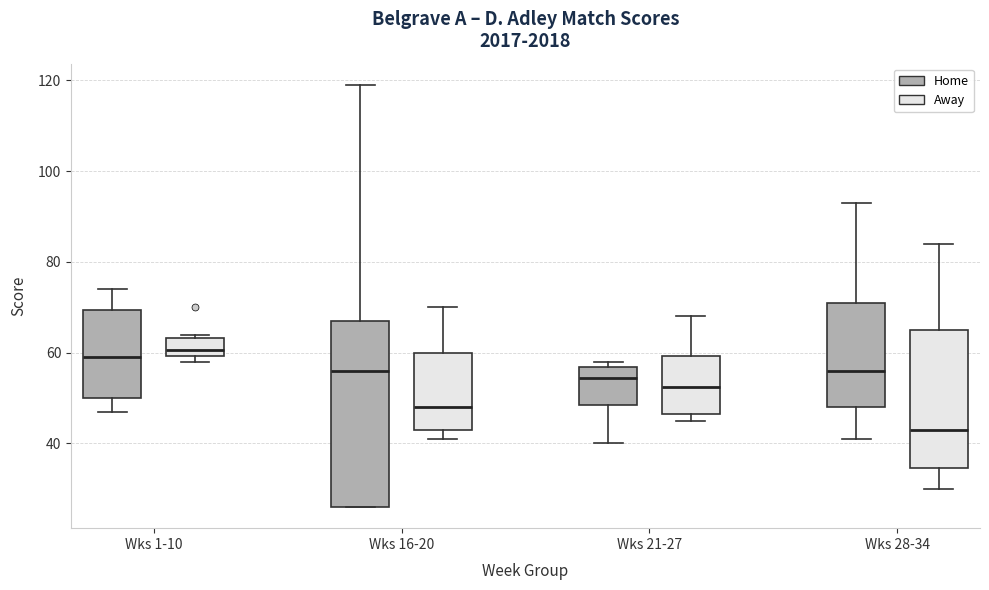

Which box is the tallest, from its lower edge to its upper edge?

Wks 16-20 (Home)